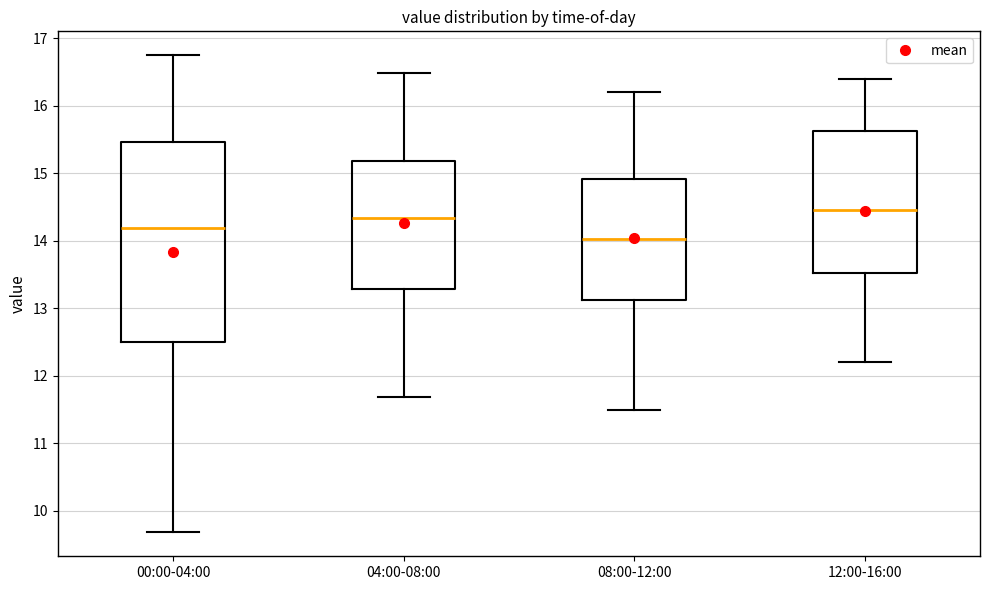

Reading left to right, read every box against the y-axis: the position of its median line, the range the box covers, and the ends of its whiskers. The values are not printed on the chart, so give them approximately, as read against the axis.

00:00-04:00: median 14.2, box 12.5 to 15.5, whiskers 9.7 to 16.8
04:00-08:00: median 14.3, box 13.3 to 15.2, whiskers 11.7 to 16.5
08:00-12:00: median 14.0, box 13.1 to 14.9, whiskers 11.5 to 16.2
12:00-16:00: median 14.5, box 13.5 to 15.6, whiskers 12.2 to 16.4